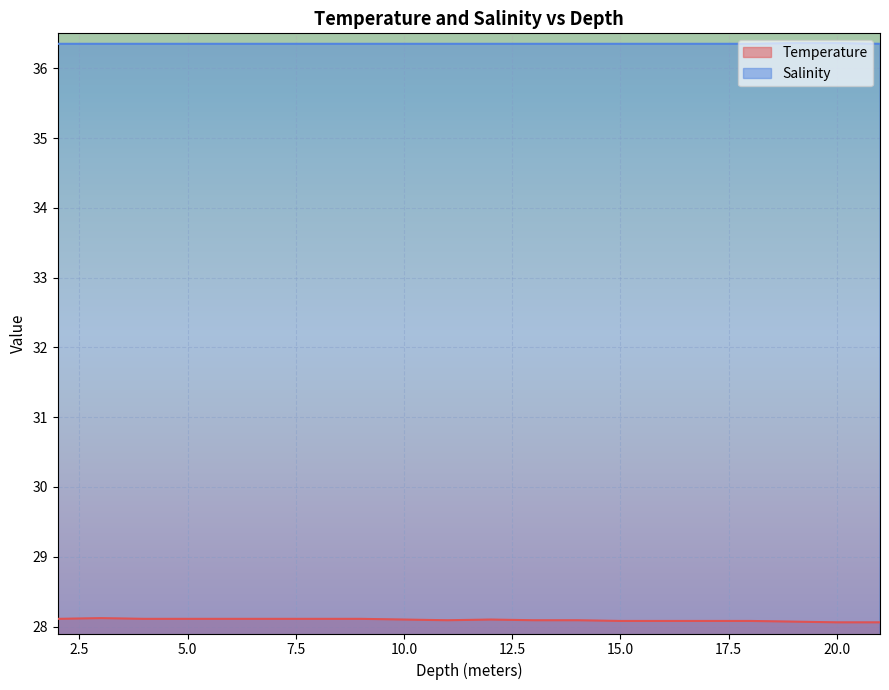

Which label corresponds to the smallest value in the chart?

20